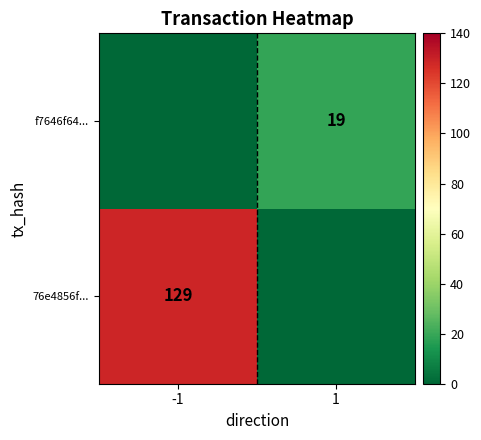

The f7646f64... series shows 13 at 1. True or false?

False